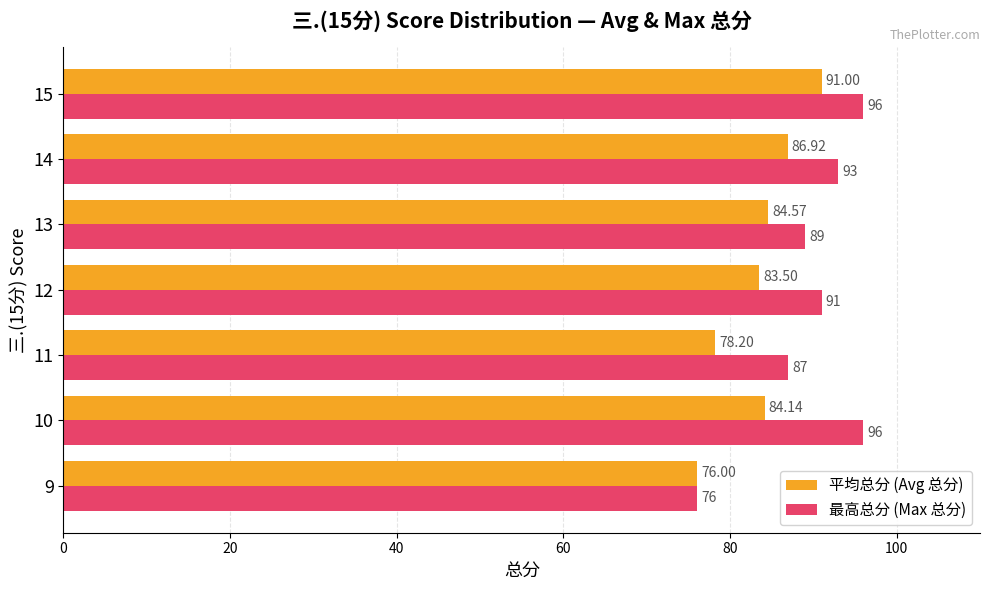

At how many categories does at least one series exceed 86?

6